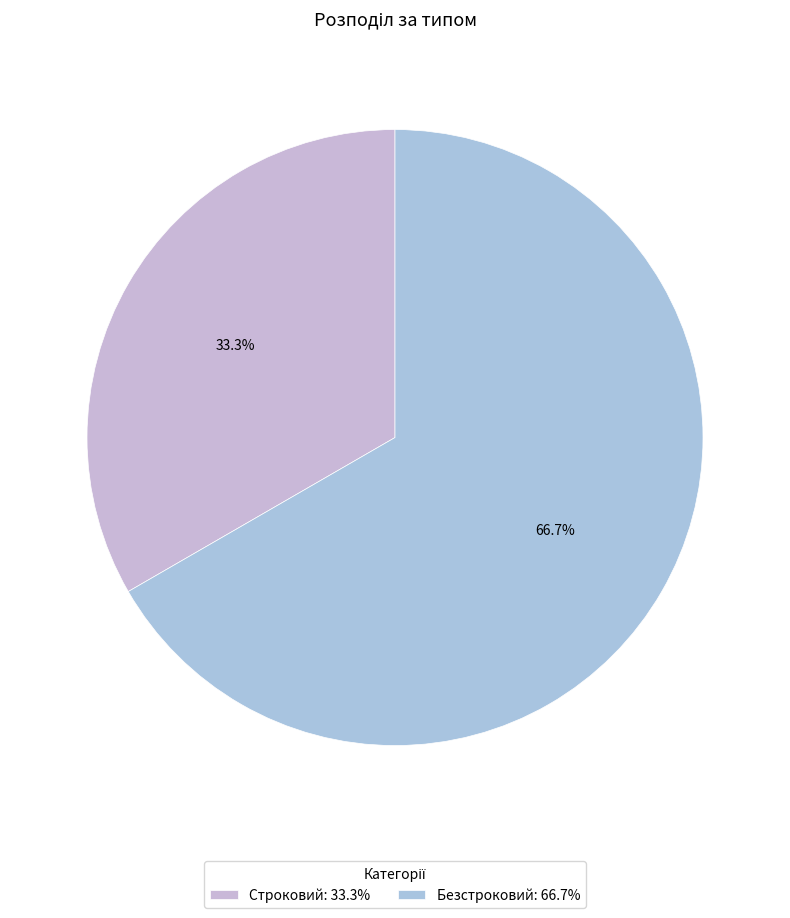

To the nearest percent, what percentage of the pie is Безстроковий?

67%